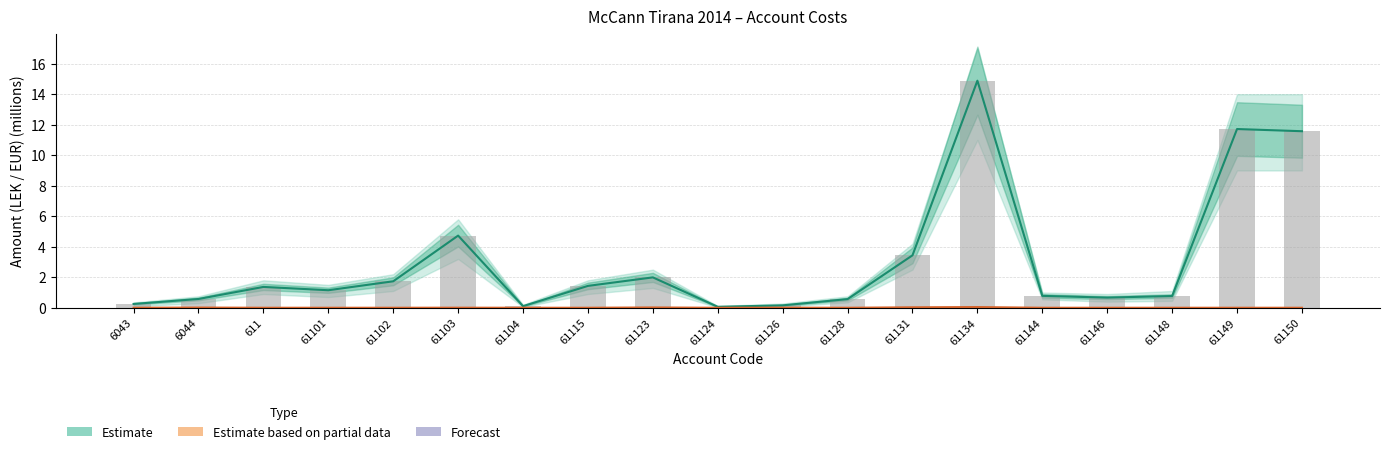

Rank the series by their maximum value, from highest to lowest.

Estimate, Estimate based on partial data